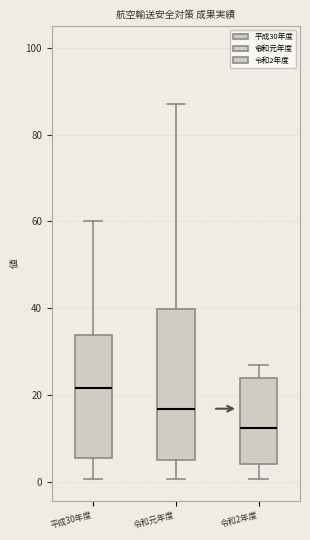

Which box has the highest median line?

平成30年度